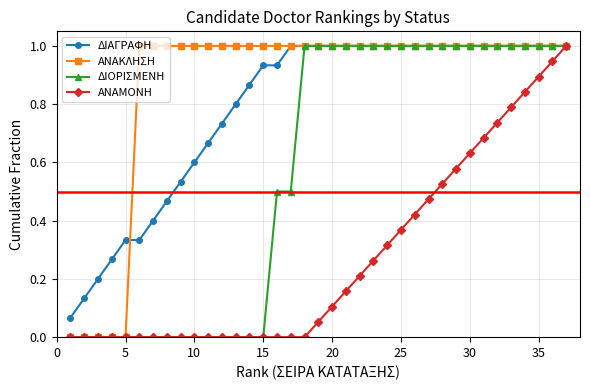

How many lines are shown in the chart?

4